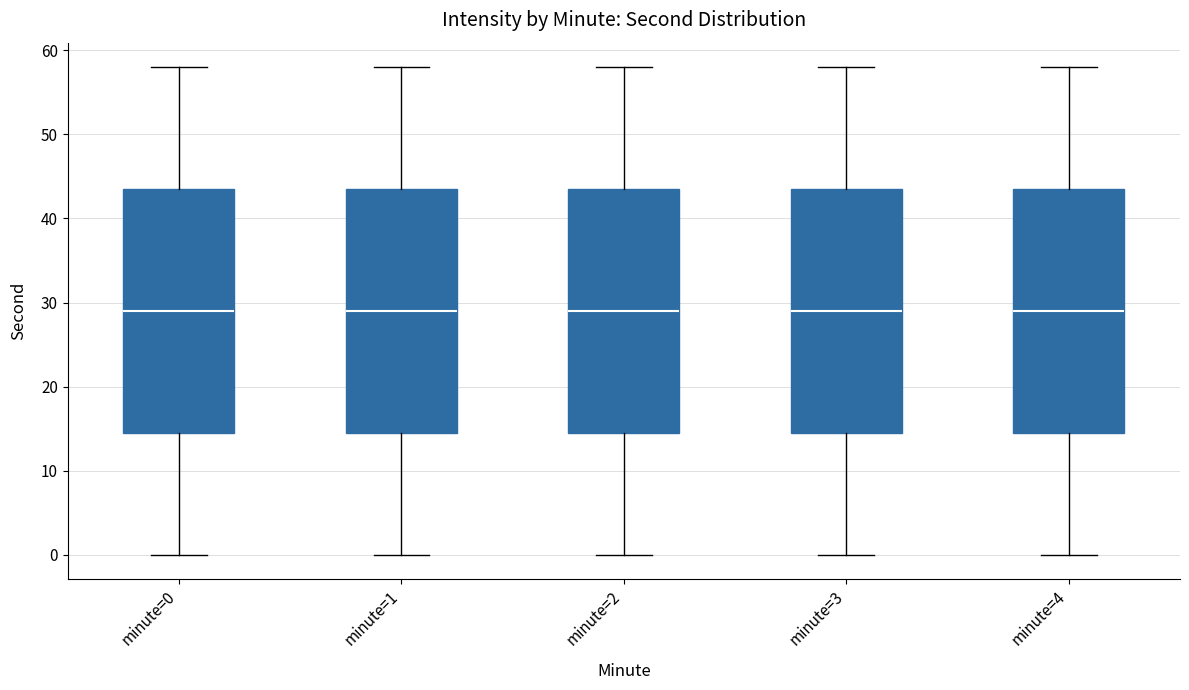

Where is the upper edge of the box for minute=2 on the y-axis? The values are not printed on the chart, so give them approximately, as read against the axis.

44